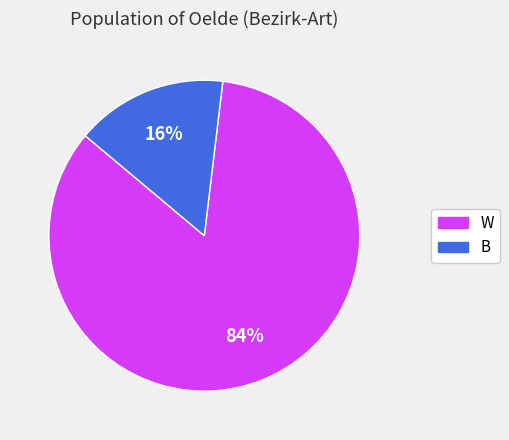

Rank the categories by value from lowest to highest.

B, W